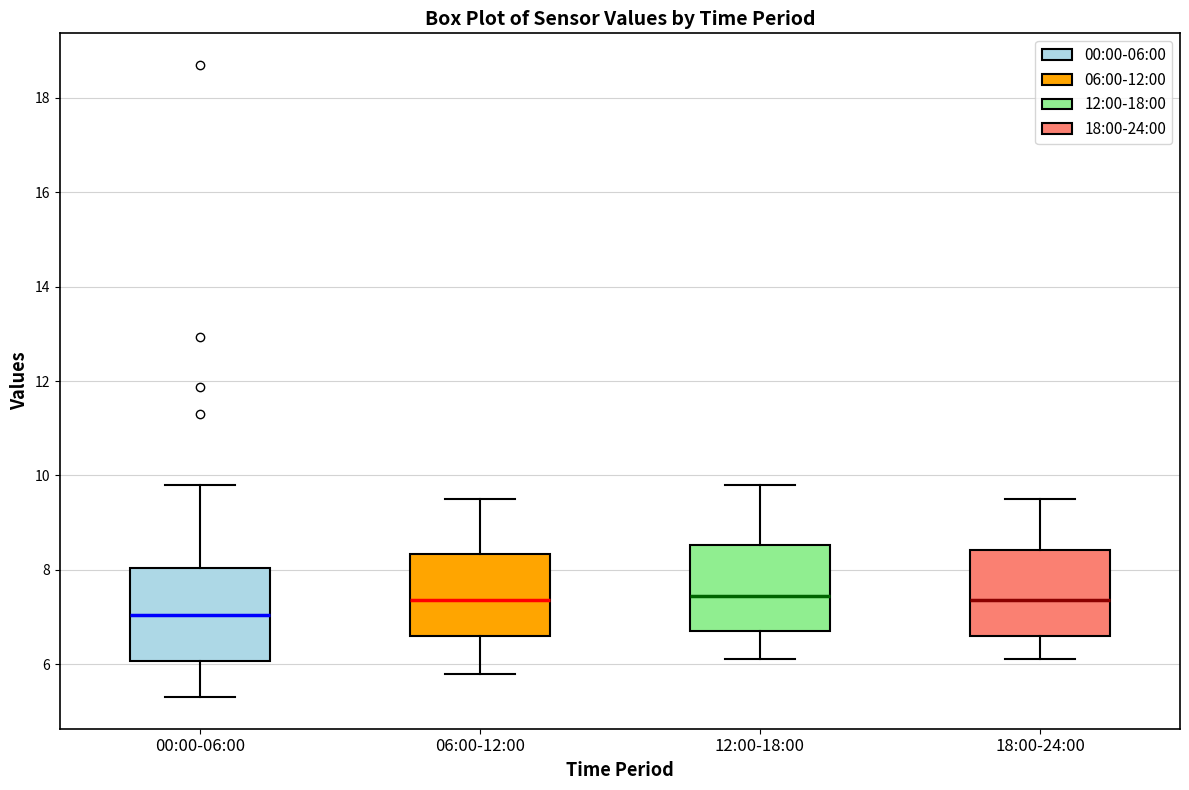

Reading left to right, read every box against the y-axis: the position of its median line, the range the box covers, and the ends of its whiskers. The values are not printed on the chart, so give them approximately, as read against the axis.

00:00-06:00: median 7.0, box 6.0 to 8.0, whiskers 5.4 to 9.8
06:00-12:00: median 7.4, box 6.6 to 8.4, whiskers 5.8 to 9.6
12:00-18:00: median 7.4, box 6.8 to 8.6, whiskers 6.2 to 9.8
18:00-24:00: median 7.4, box 6.6 to 8.4, whiskers 6.2 to 9.6